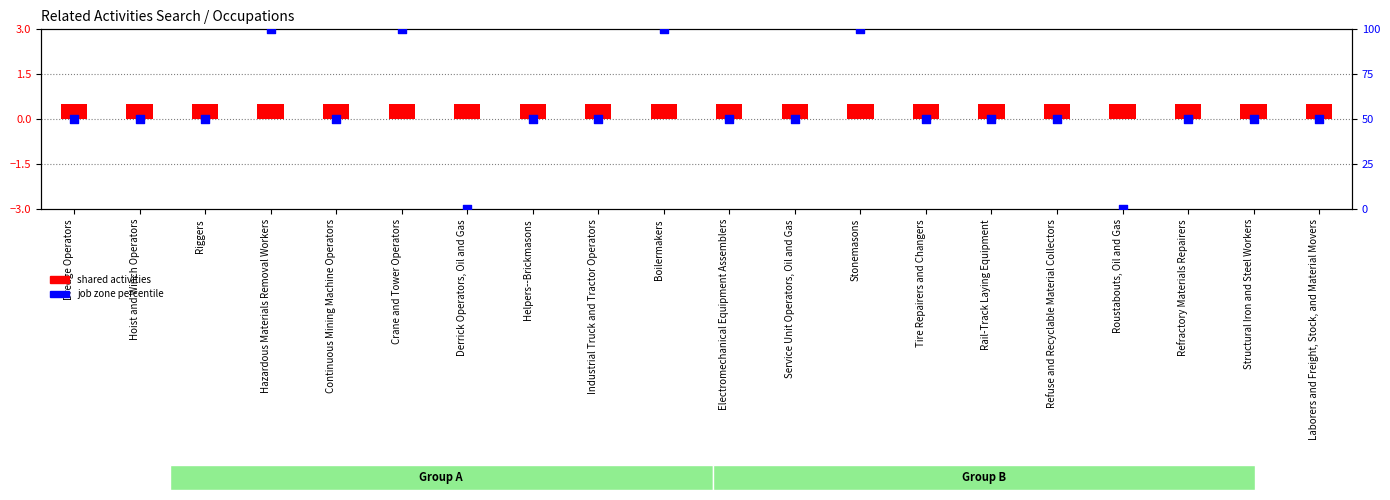

Which series has the largest total across all categories?

job zone percentile